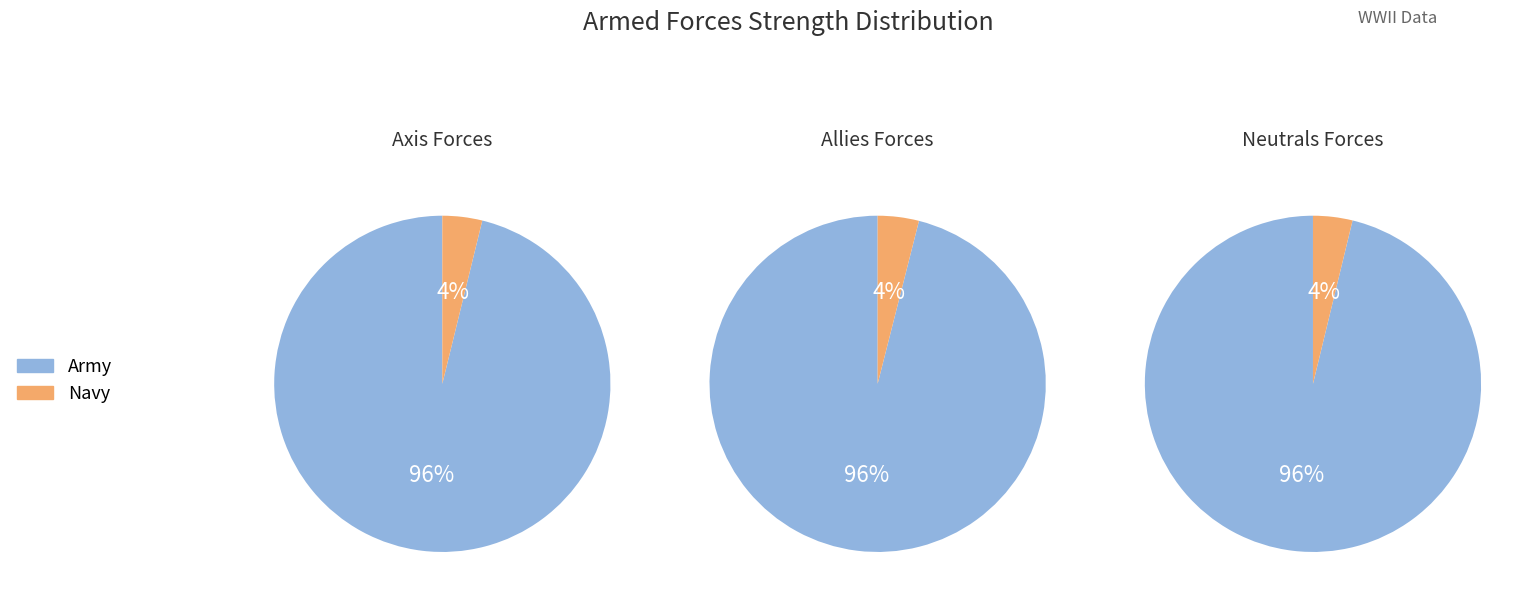

True or false: Neutrals Army accounts for 26% of the total.

True